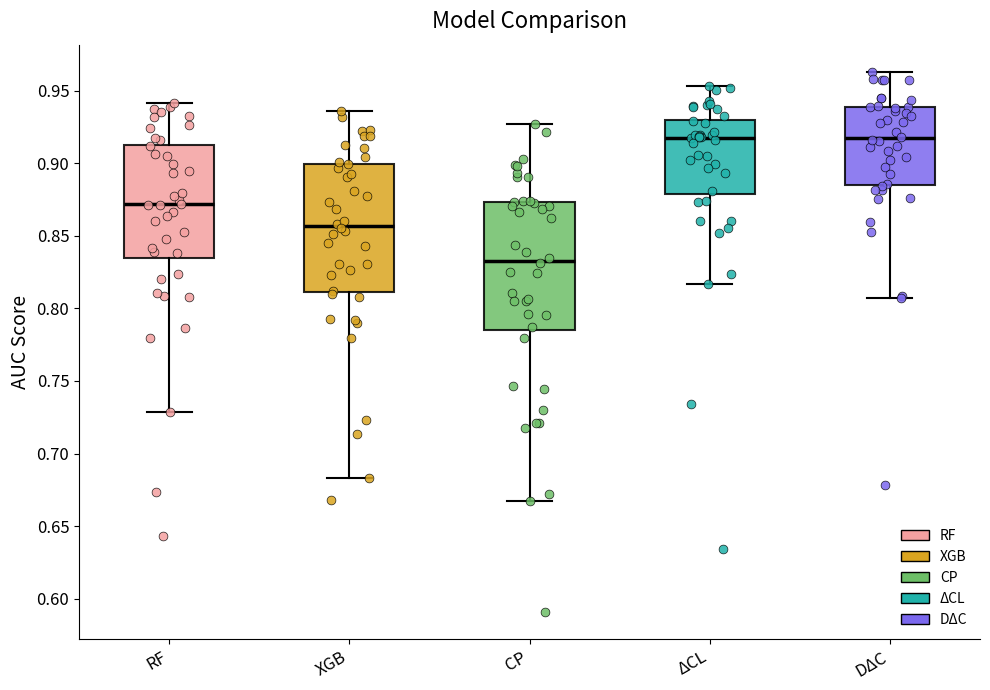

Reading left to right, read every box against the y-axis: the position of its median line, the range the box covers, and the ends of its whiskers. The values are not printed on the chart, so give them approximately, as read against the axis.

RF: median 0.870, box 0.835 to 0.915, whiskers 0.730 to 0.940
XGB: median 0.855, box 0.810 to 0.900, whiskers 0.685 to 0.935
CP: median 0.835, box 0.785 to 0.875, whiskers 0.665 to 0.925
ΔCL: median 0.920, box 0.880 to 0.930, whiskers 0.815 to 0.955
DΔC: median 0.915, box 0.885 to 0.940, whiskers 0.805 to 0.965